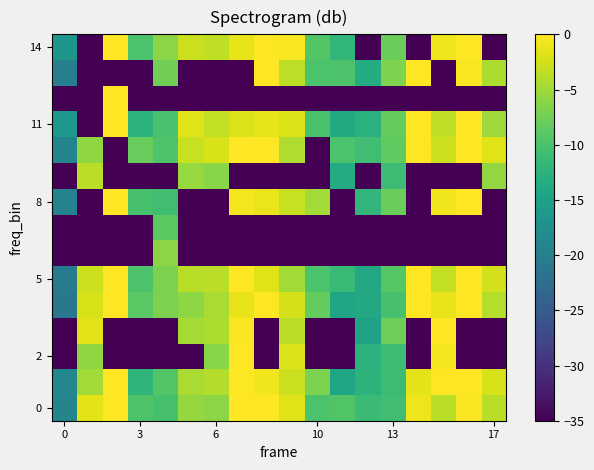

Count the number of categories in the chart.

18